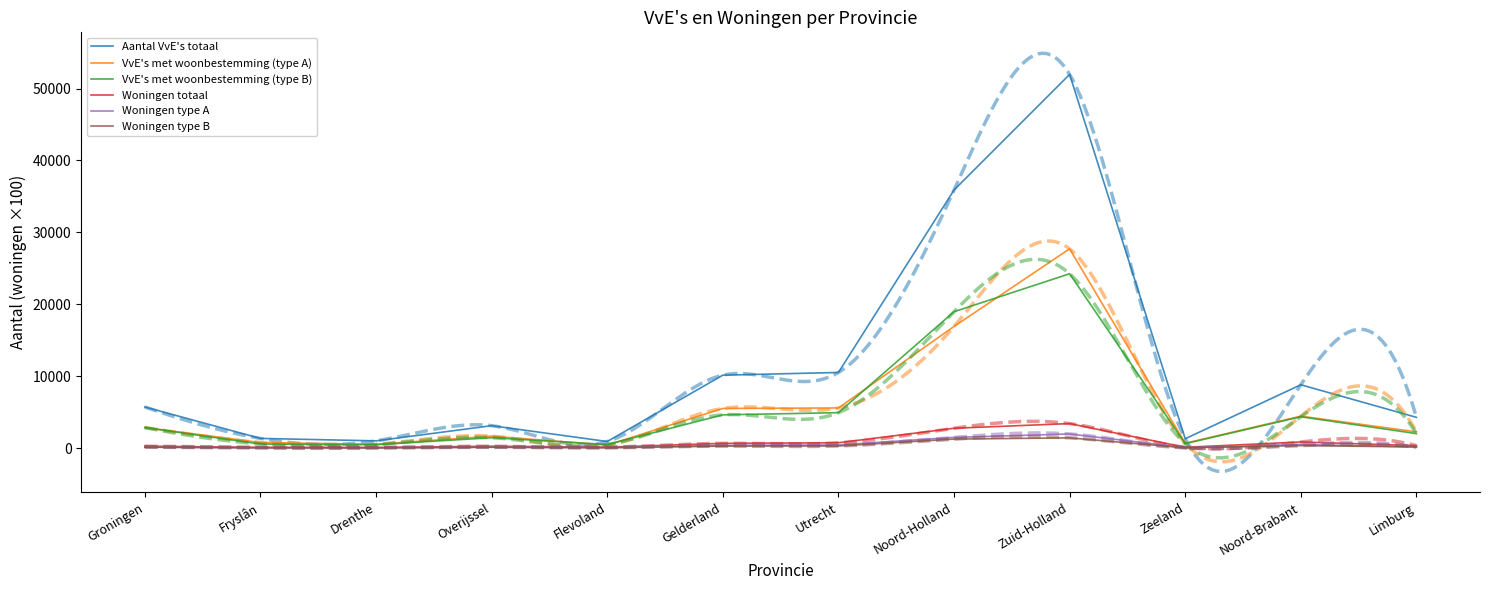

Is it true that Aantal VvE's totaal equals 5918.1 at Limburg?

False